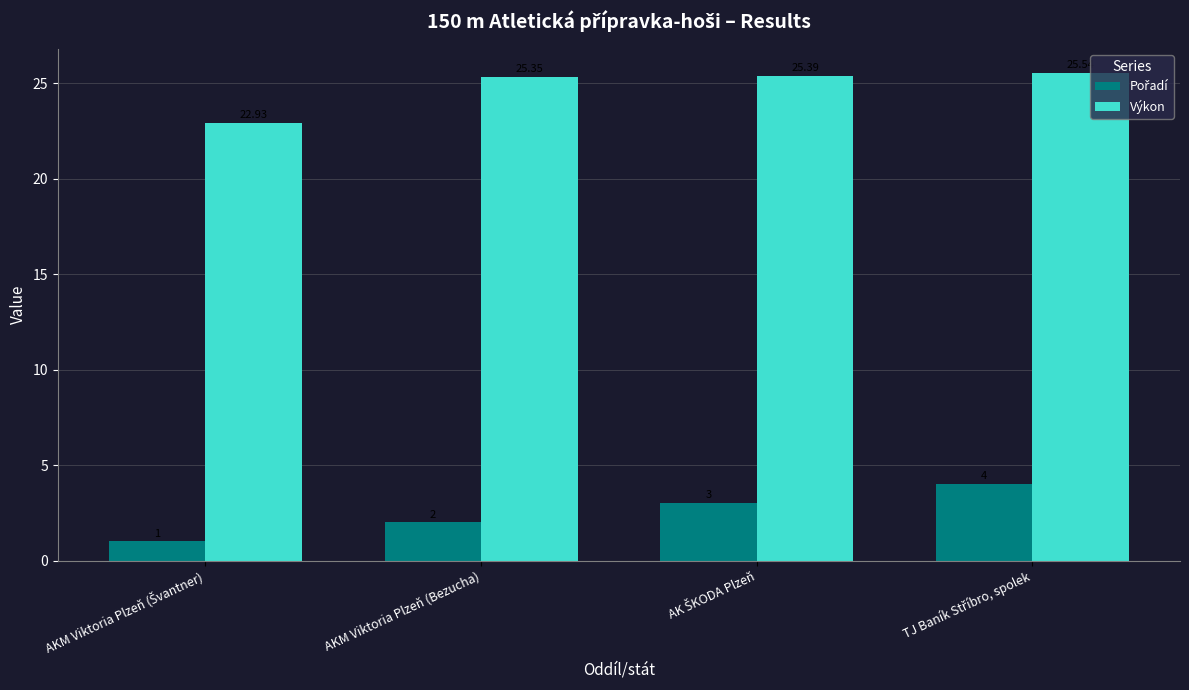

The value of Výkon at AKM Viktoria Plzeň (Švantner) is 22.9. True or false?

True